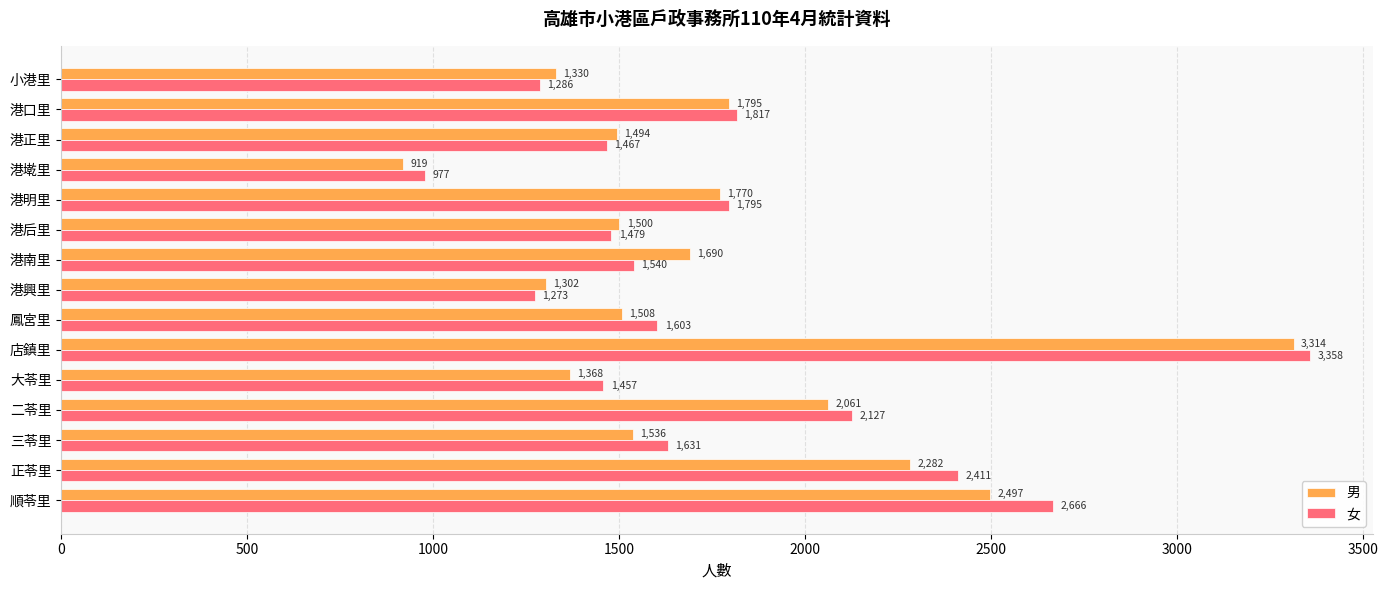

What is the spread (max minus min) of values at 港興里?

29